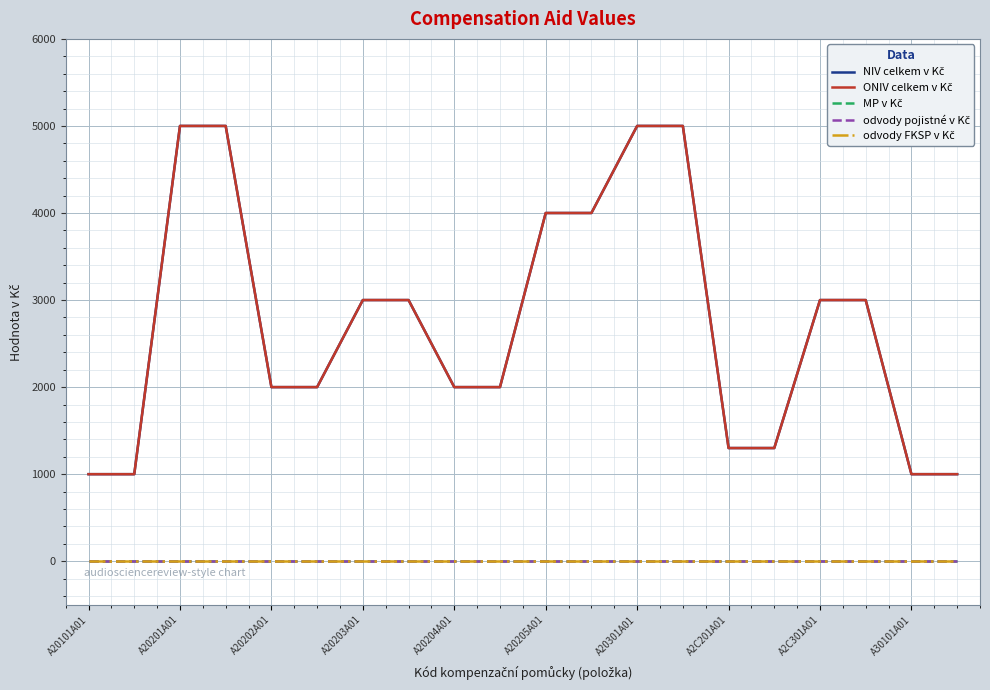

At how many categories does at least one series exceed 4330?

4